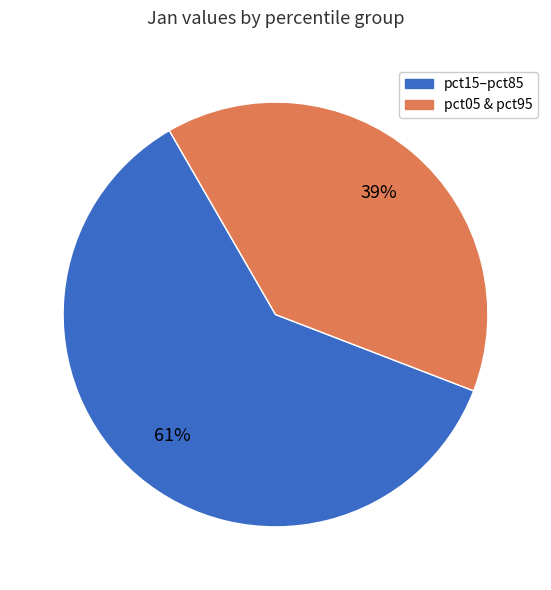

To the nearest percent, what is the difference between the largest and smallest slice percentages?

22%